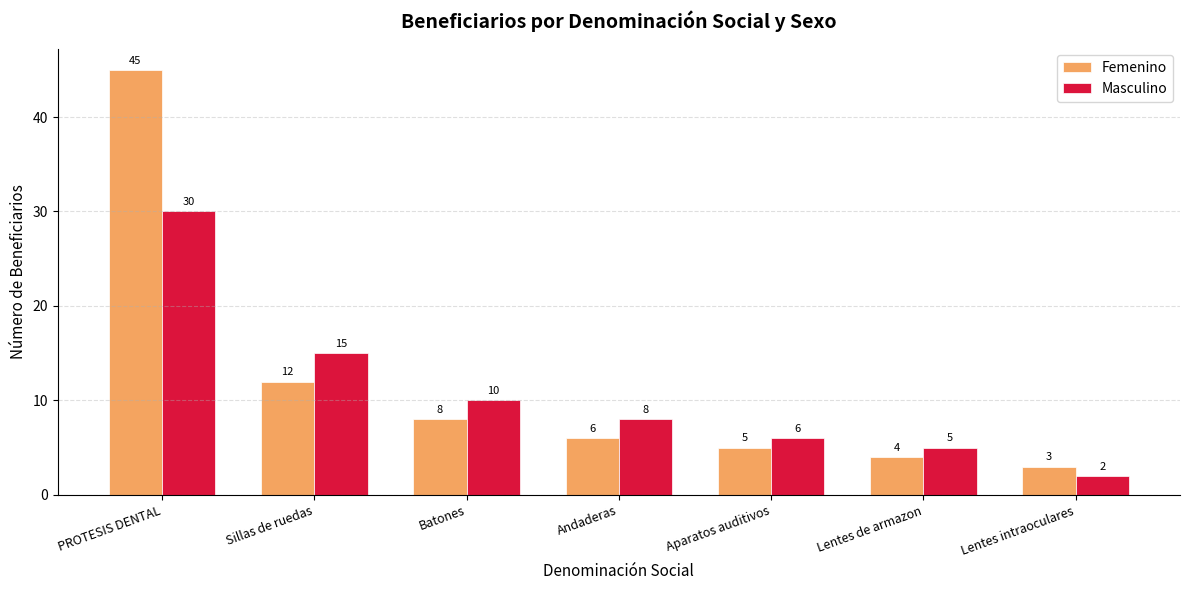

How many groups of bars are there?

7